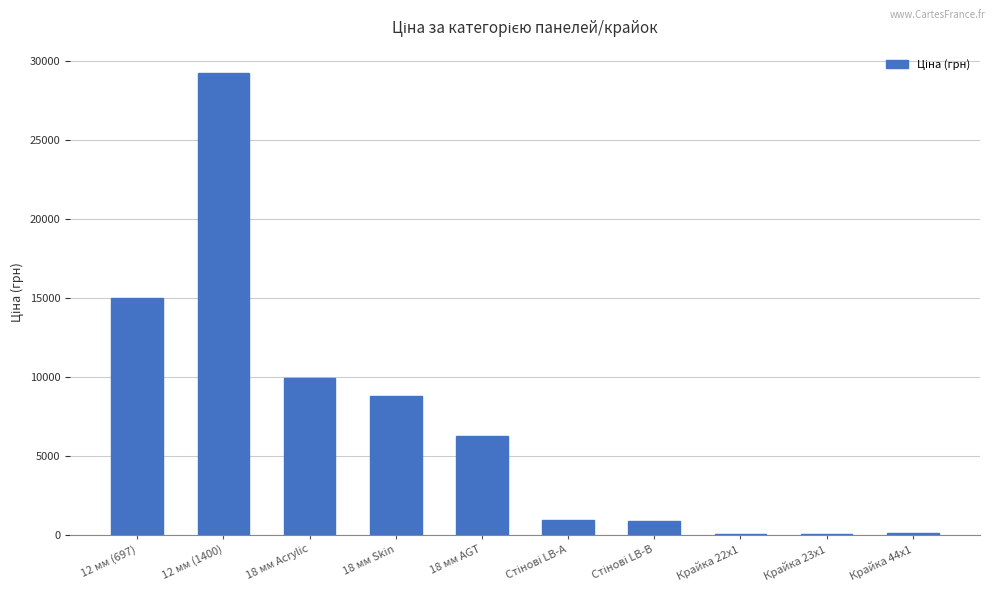

What is the sum of all values?

71336.0